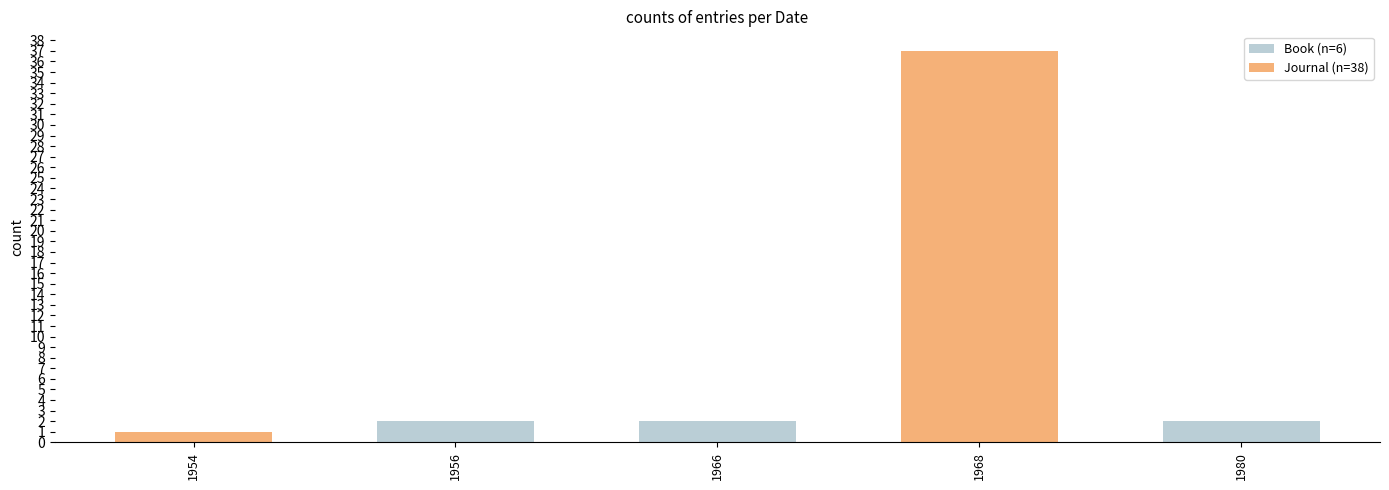

Does the chart contain stacked bars?

Yes